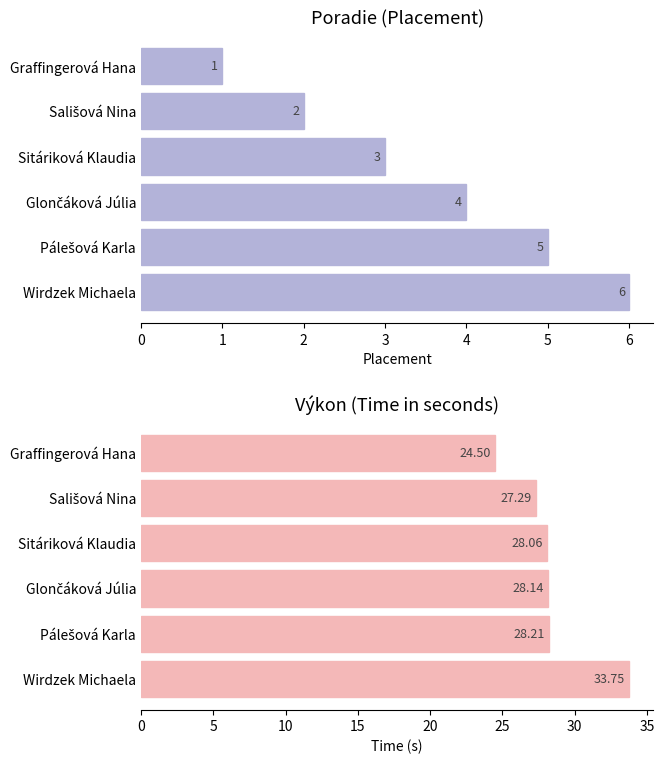

Between 0 and 1, which series saw the biggest shift?

Výkon